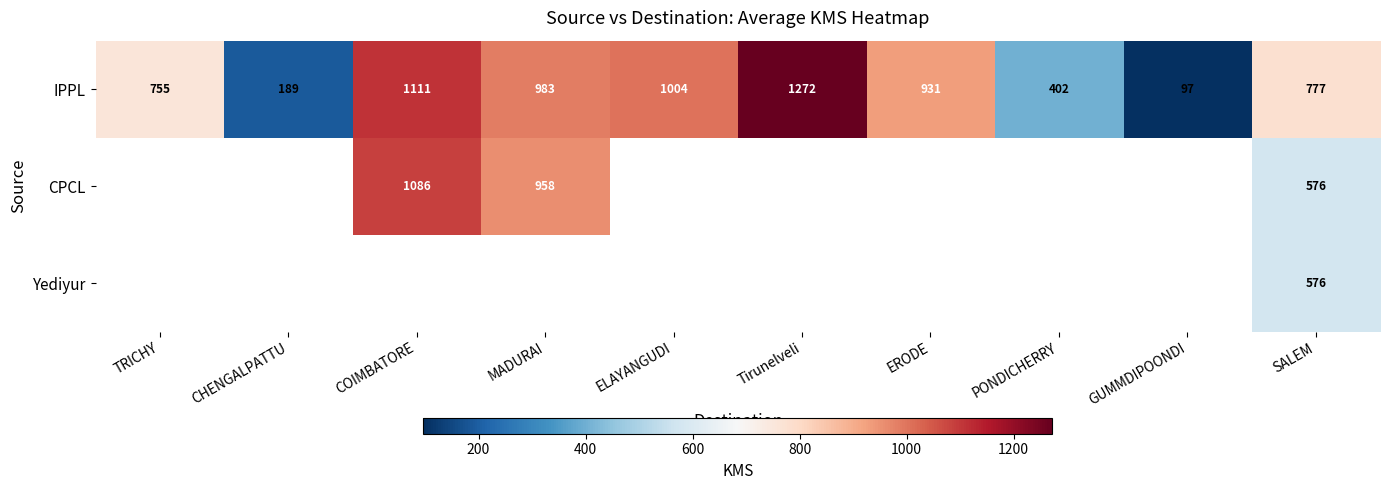

What is the difference between the maximum and minimum values in the IPPL series?

1175